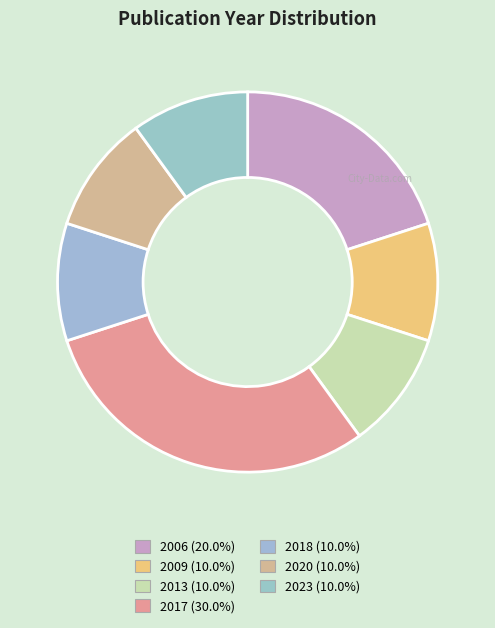

How many segments does this pie chart have?

7